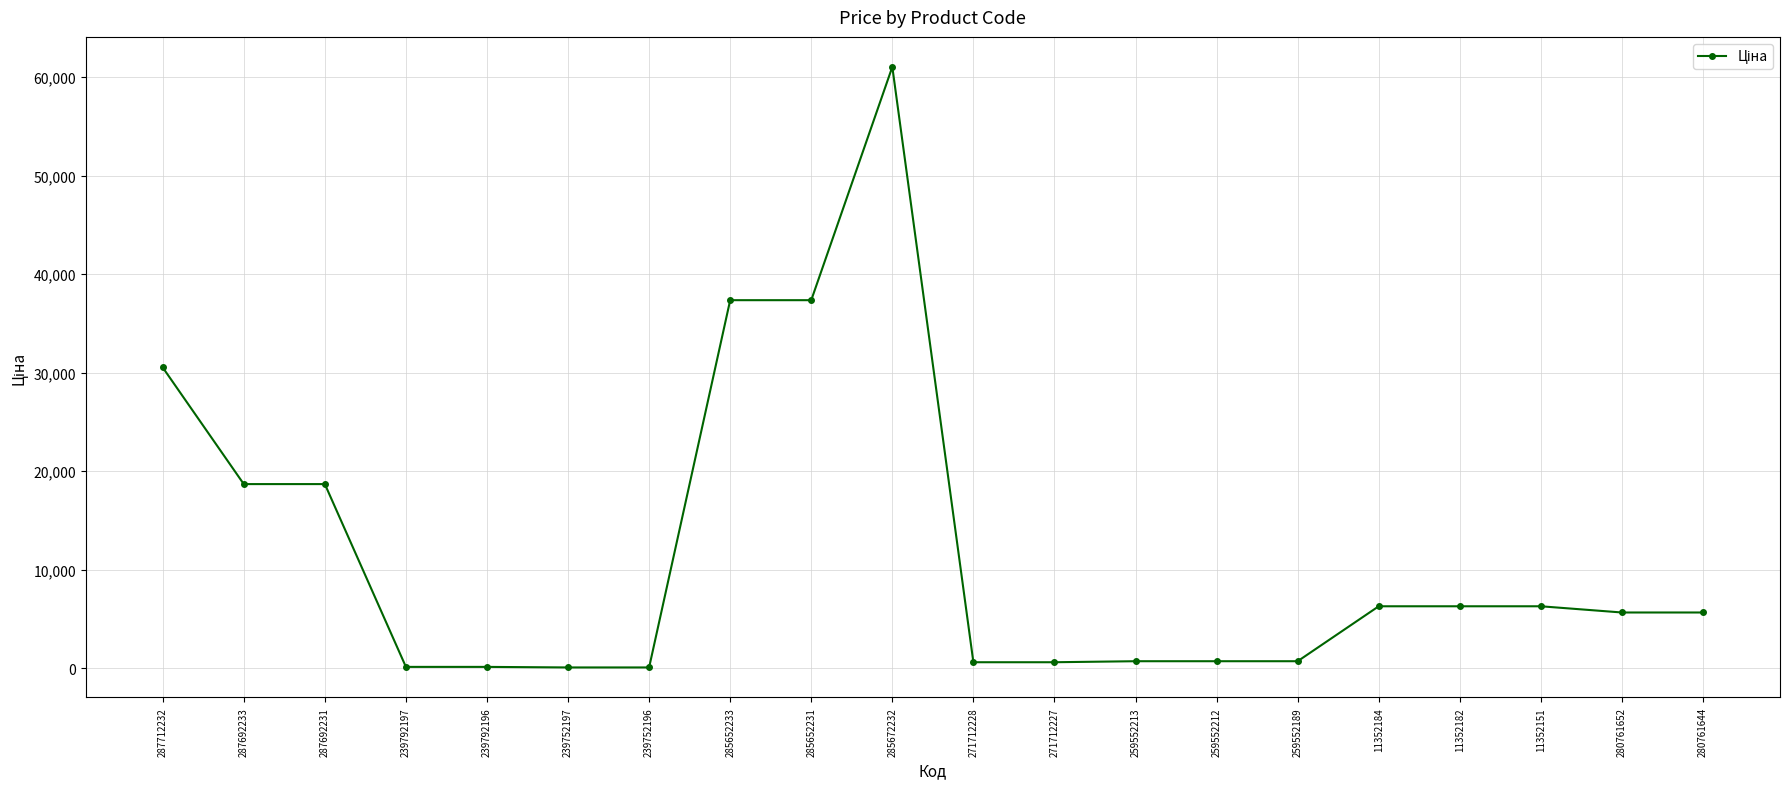

The value at 280761644 is 5636.0. True or false?

True